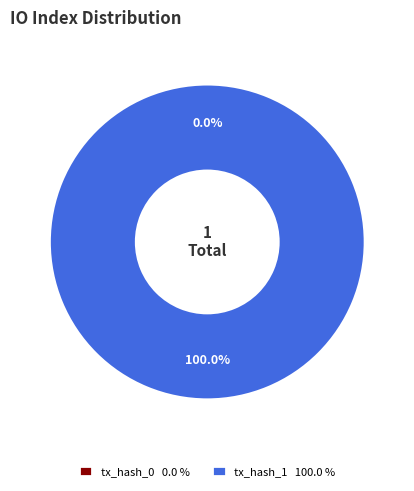

Is there any slice that represents more than half of the pie?

Yes